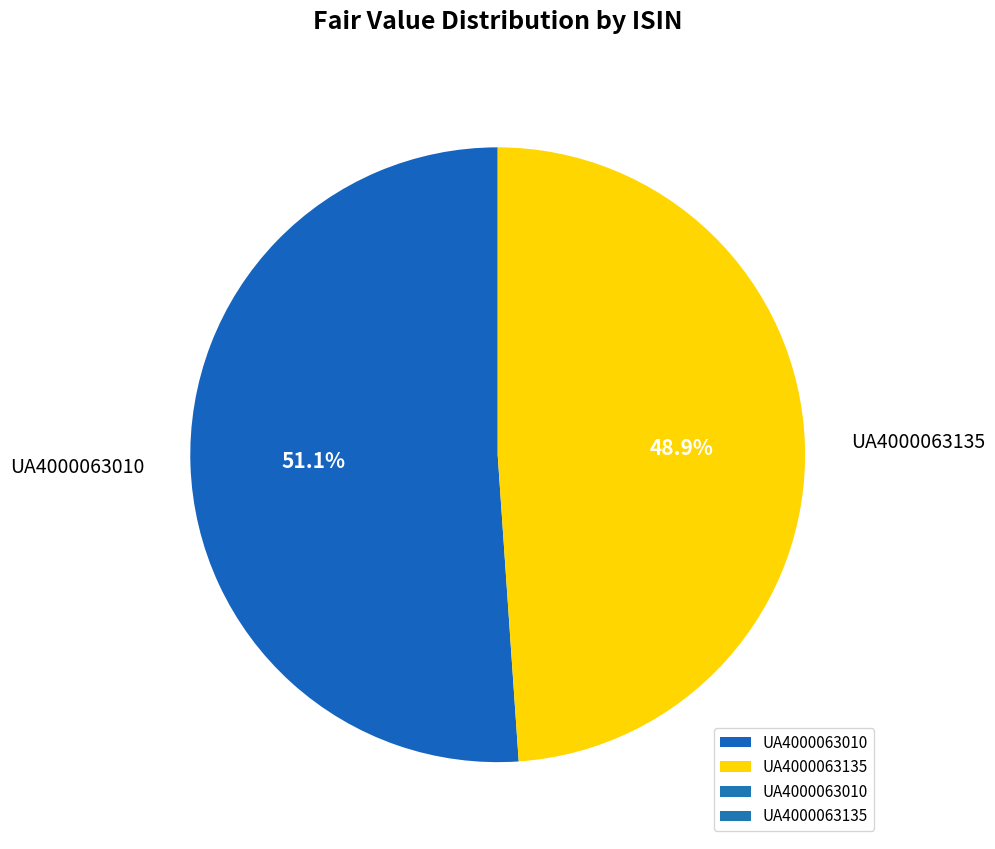

Which has a higher value, UA4000063010 or UA4000063135?

UA4000063010